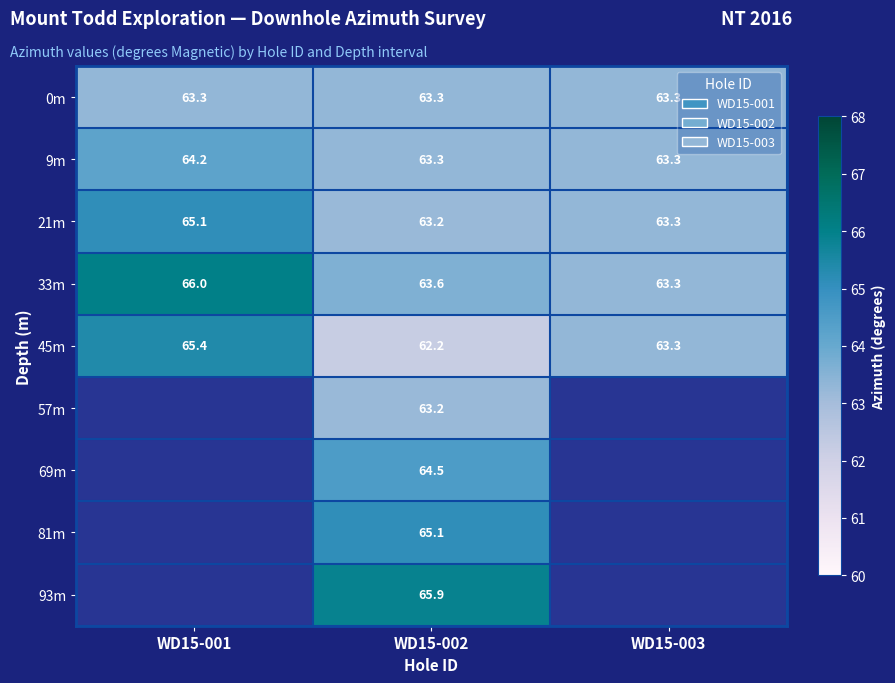

Where is 21m nearest to the value 64?

WD15-003